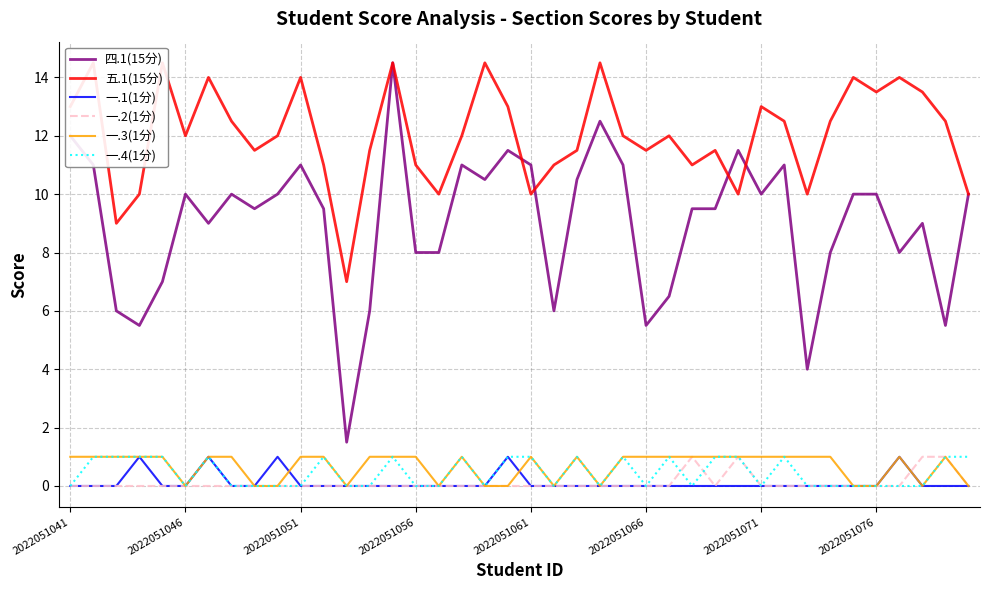

What position from the left is 11?

12